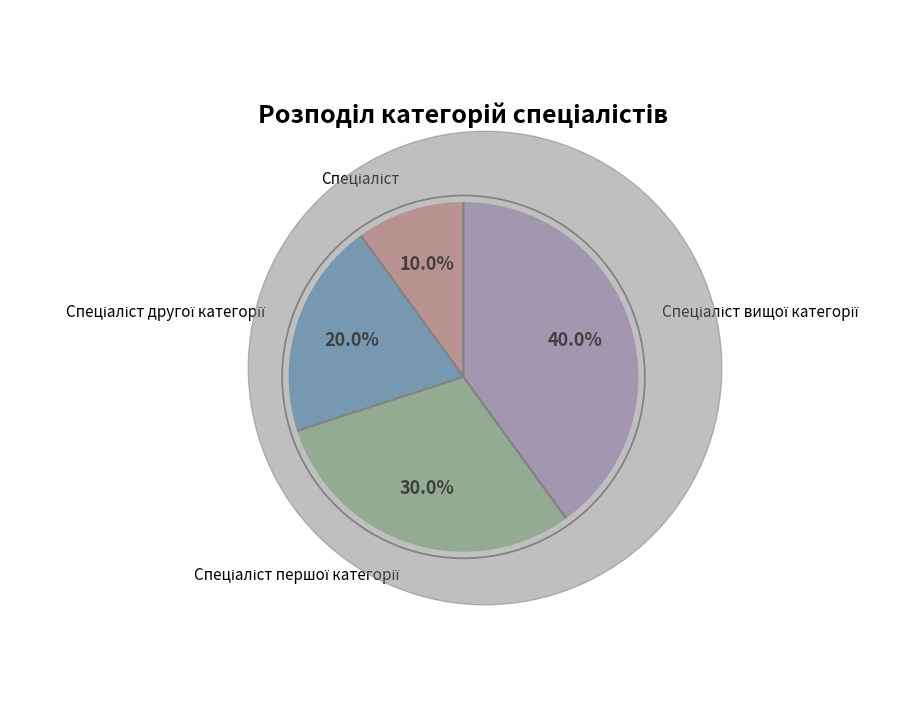

How many segments does this pie chart have?

4